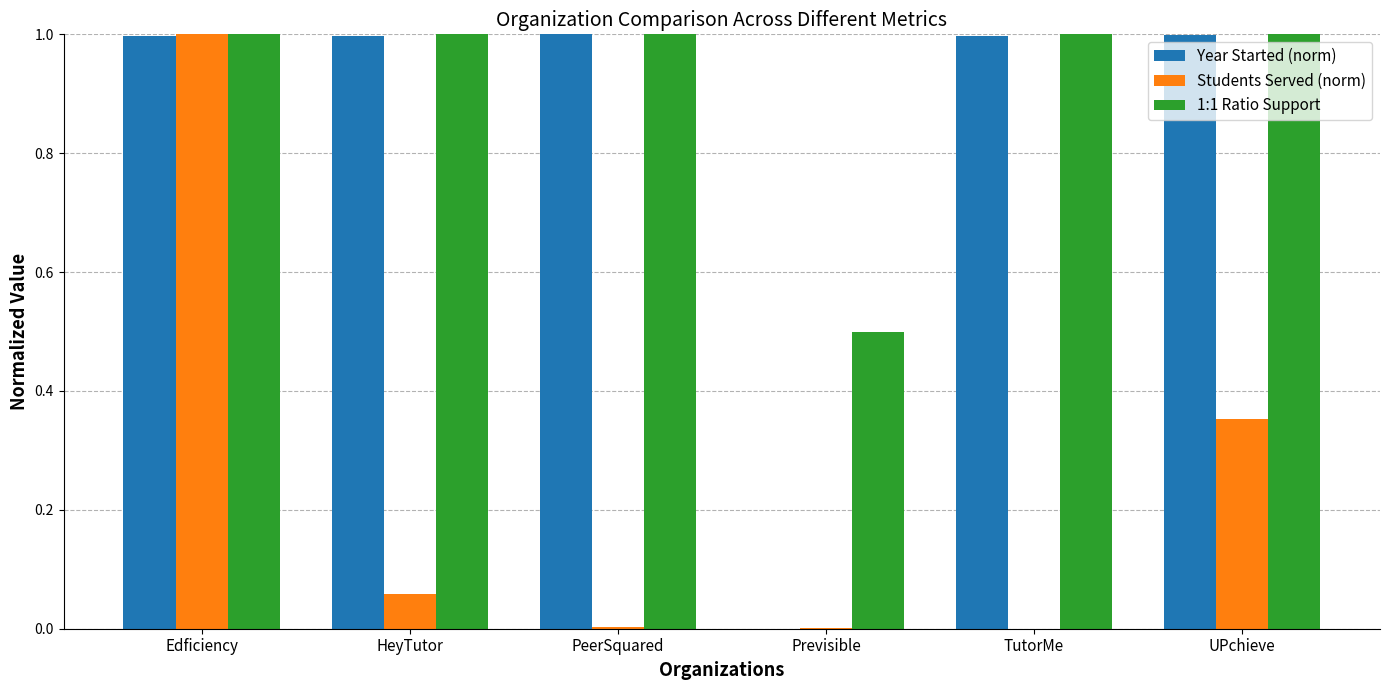

Are the bars grouped side by side (vs. stacked)?

Yes